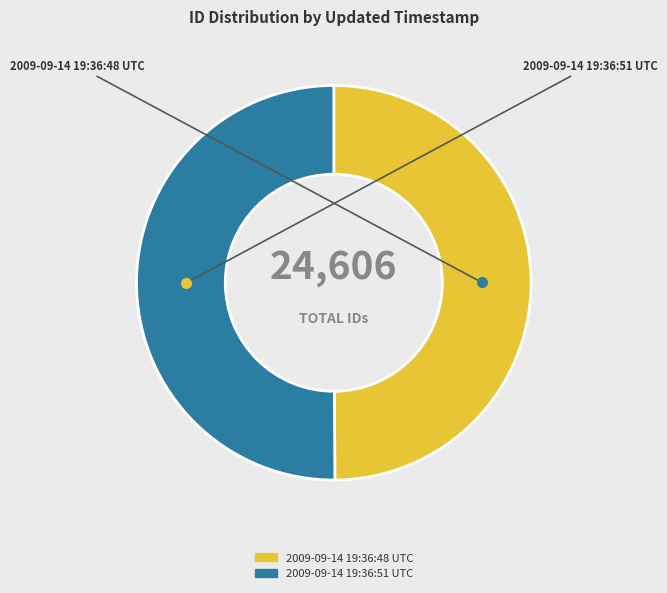

What is the ratio of the value at 2009-09-14 19:36:48 UTC to the value at 2009-09-14 19:36:51 UTC?

1.0